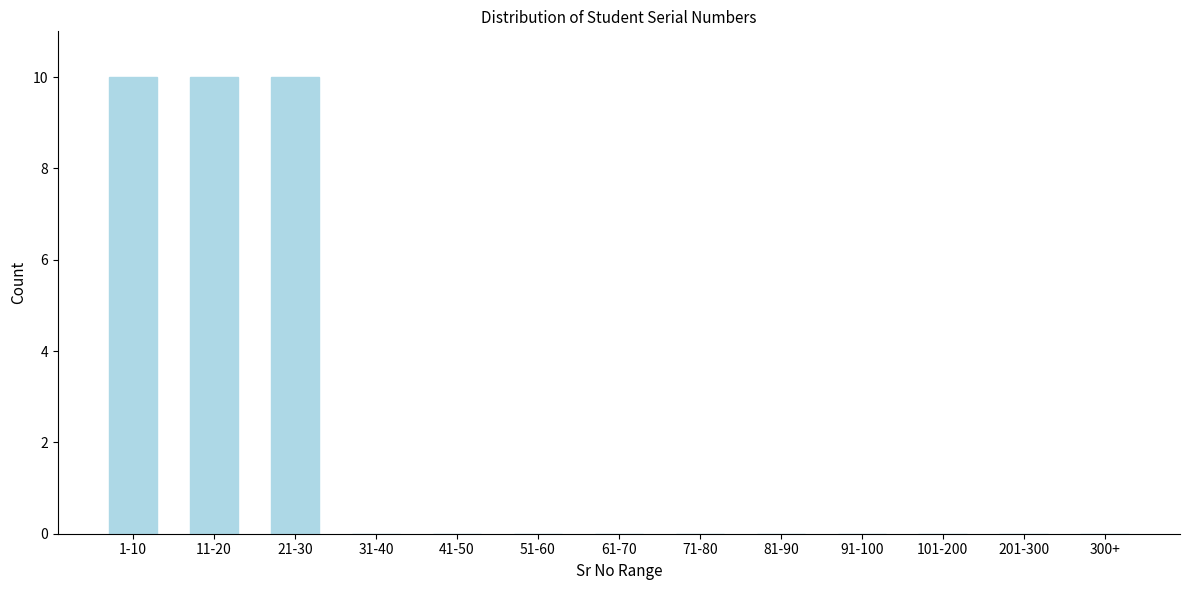

Reading right to left, transcribe all the data shown in this chart.

300+=0	201-300=0	101-200=0	91-100=0	81-90=0	71-80=0	61-70=0	51-60=0	41-50=0	31-40=0	21-30=10	11-20=10	1-10=10